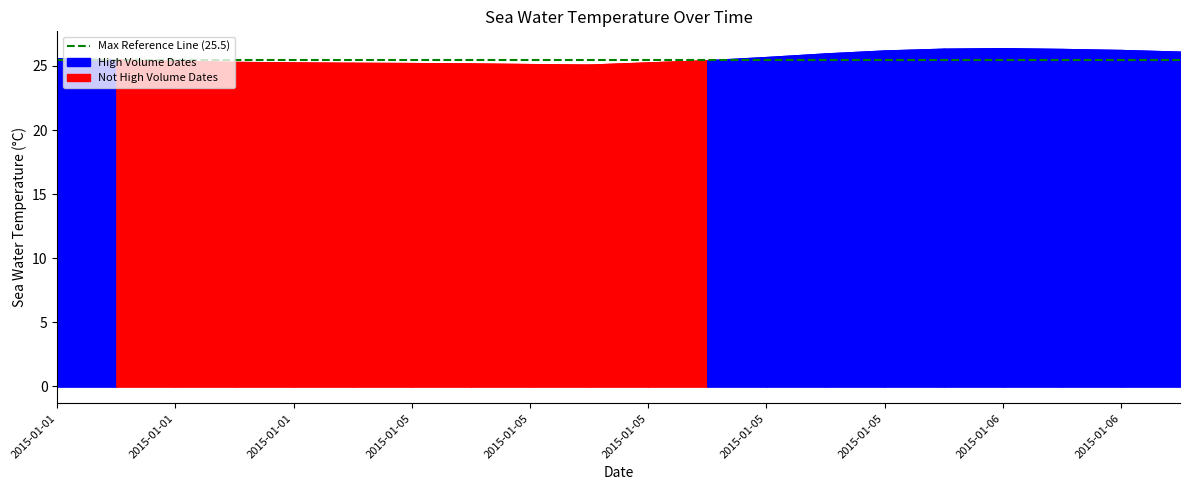

Does the chart have visible grid lines?

No